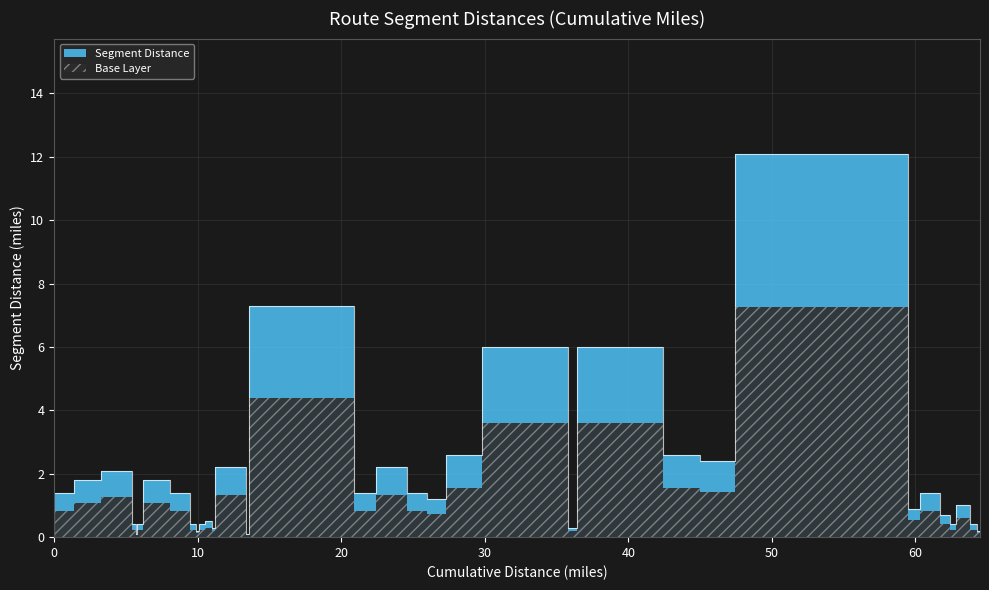

What is the change in value from 22.4 to 27.3?

-0.2